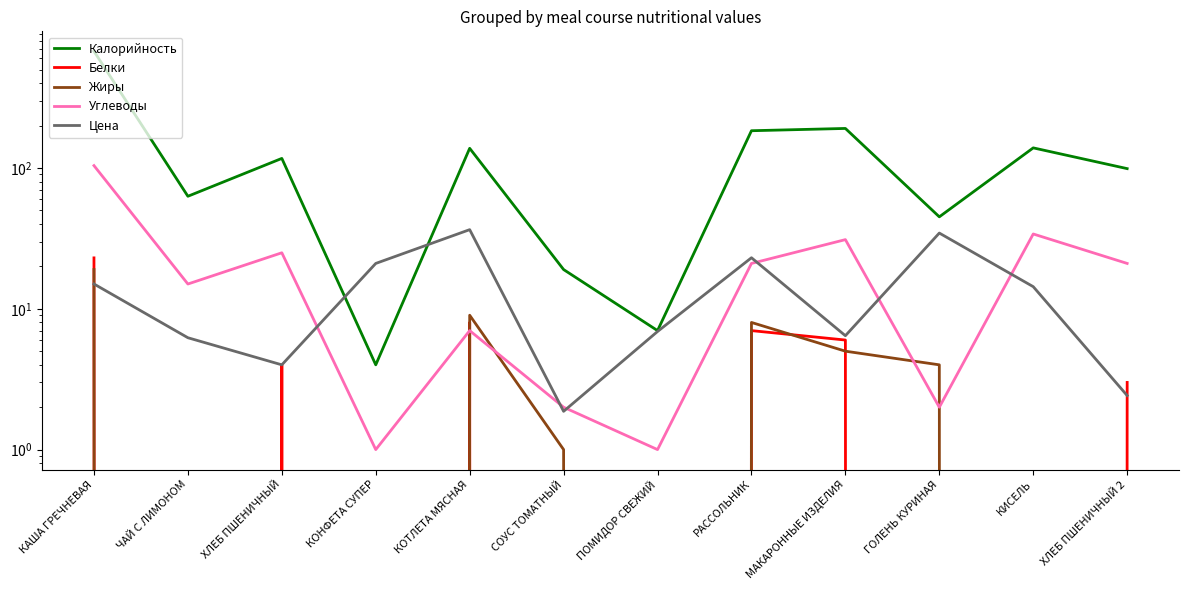

Reading left to right, what are all the values shown in this chart?

Калорийность: 675.0	63.0	117.0	4.0	138.0	19.0	7.0	184.0	191.0	45.0	139.0	99.0
Белки: 23.0	0.0	4.0	0.0	8.0	0.0	0.0	7.0	6.0	0.0	0.0	3.0
Жиры: 19.0	0.0	0.0	0.0	9.0	1.0	0.0	8.0	5.0	4.0	0.0	0.0
Углеводы: 104.0	15.0	25.0	1.0	7.0	2.0	1.0	21.0	31.0	2.0	34.0	21.0
Цена: 15.0	6.2	4.0	21.0	36.5	1.9	6.9	23.1	6.4	34.5	14.4	2.4